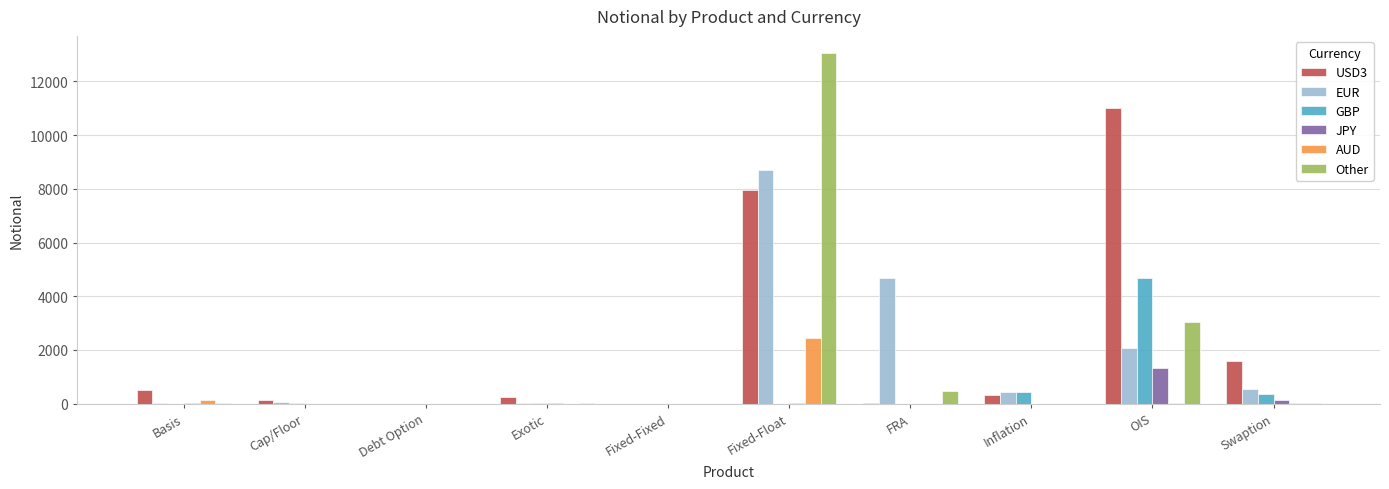

Between Debt Option and FRA, which series saw the biggest shift?

EUR